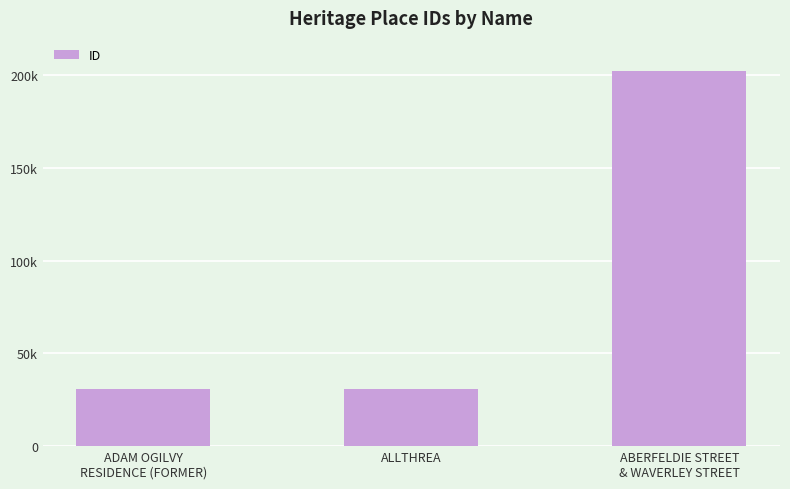

How many categories are shown in the chart?

3